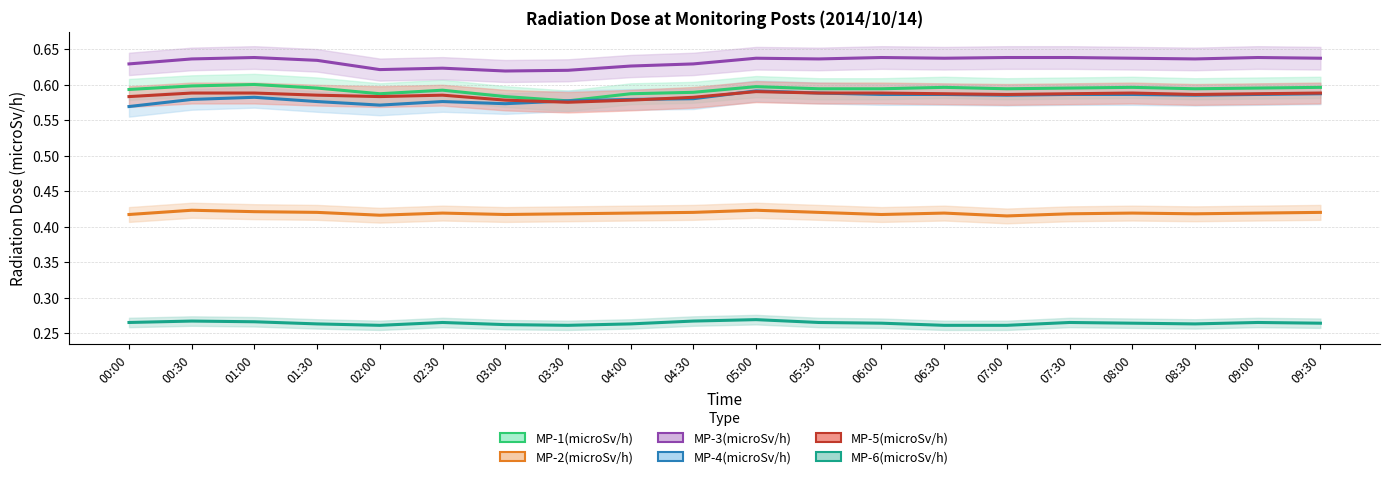

Is this an area chart (filled region under the line)?

No